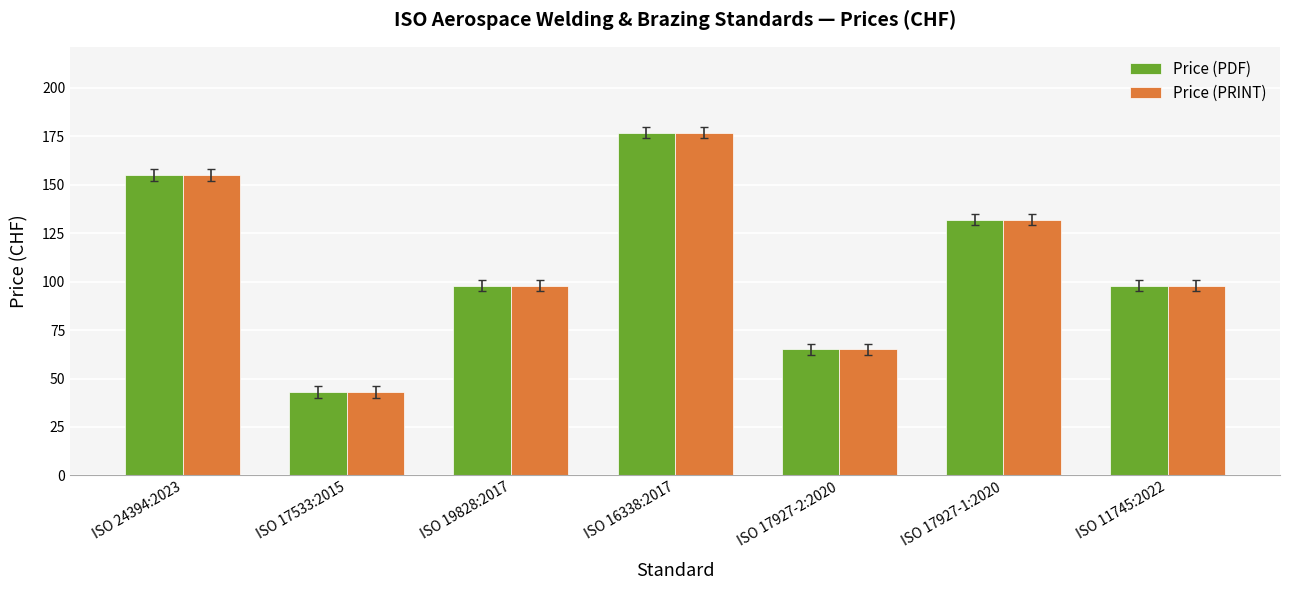

Read the Price (PRINT) value at ISO 11745:2022.

98